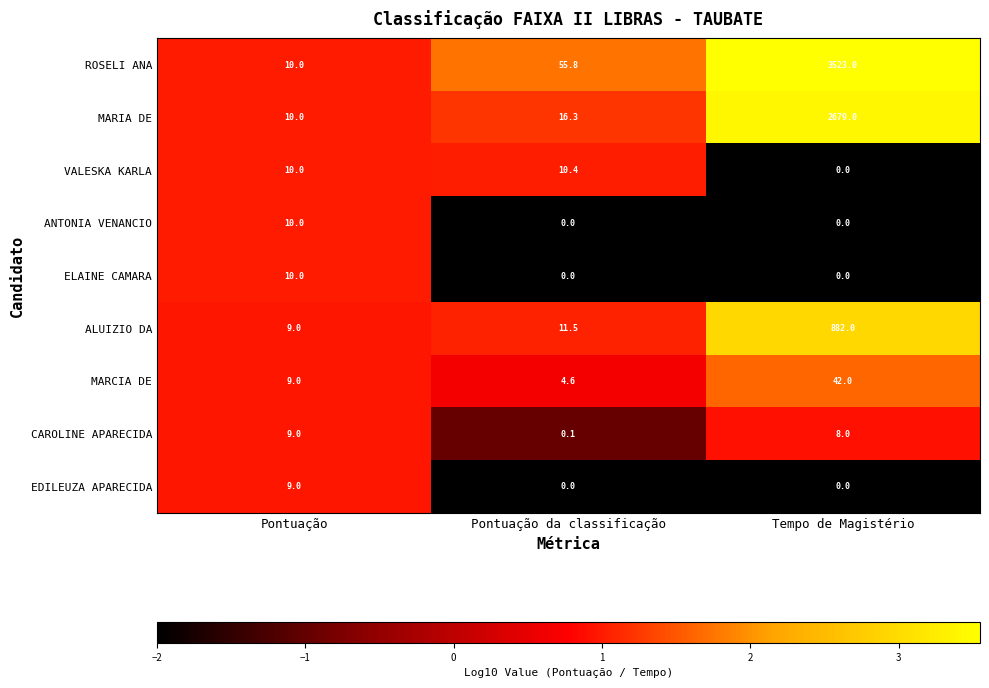

Reading left to right, extract all data points from this chart.

ROSELI ANA: Pontuação=10.0	Pontuação da classificação=55.8	Tempo de Magistério=3523.0
MARIA DE: Pontuação=10.0	Pontuação da classificação=16.3	Tempo de Magistério=2679.0
VALESKA KARLA: Pontuação=10.0	Pontuação da classificação=10.4	Tempo de Magistério=0.0
ANTONIA VENANCIO: Pontuação=10.0	Pontuação da classificação=0.0	Tempo de Magistério=0.0
ELAINE CAMARA: Pontuação=10.0	Pontuação da classificação=0.0	Tempo de Magistério=0.0
ALUIZIO DA: Pontuação=9.0	Pontuação da classificação=11.5	Tempo de Magistério=882.0
MARCIA DE: Pontuação=9.0	Pontuação da classificação=4.6	Tempo de Magistério=42.0
CAROLINE APARECIDA: Pontuação=9.0	Pontuação da classificação=0.1	Tempo de Magistério=8.0
EDILEUZA APARECIDA: Pontuação=9.0	Pontuação da classificação=0.0	Tempo de Magistério=0.0